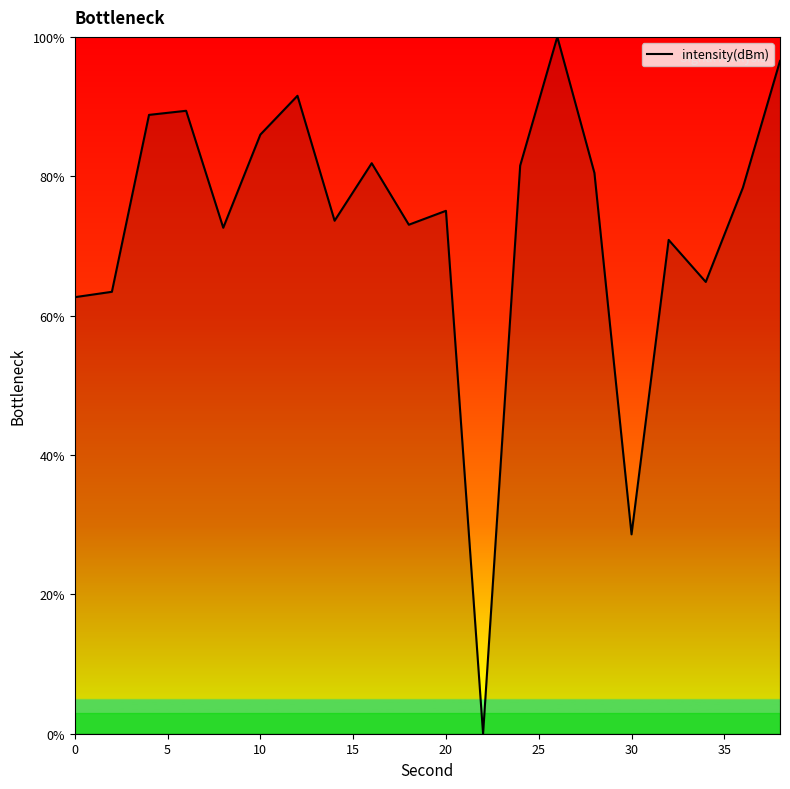

How many lines are shown in the chart?

1